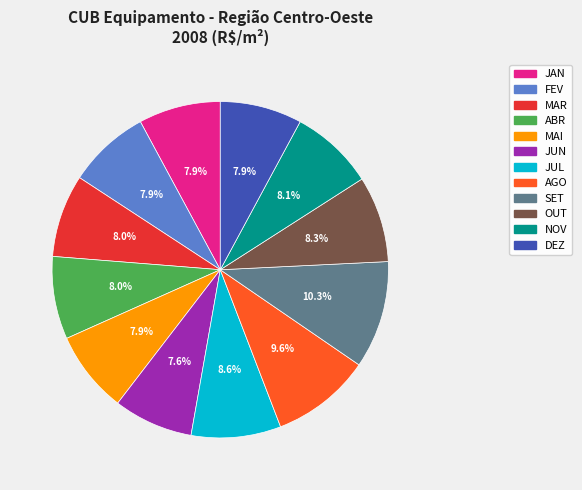

True or false: ABR accounts for 20% of the total.

False